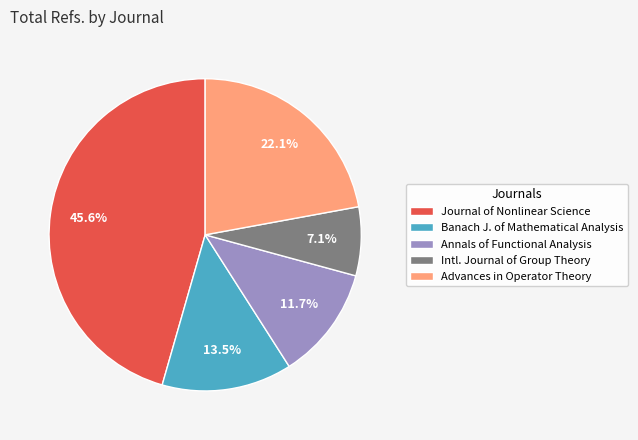

To the nearest percent, what percentage of the pie is Advances in Operator Theory?

22%